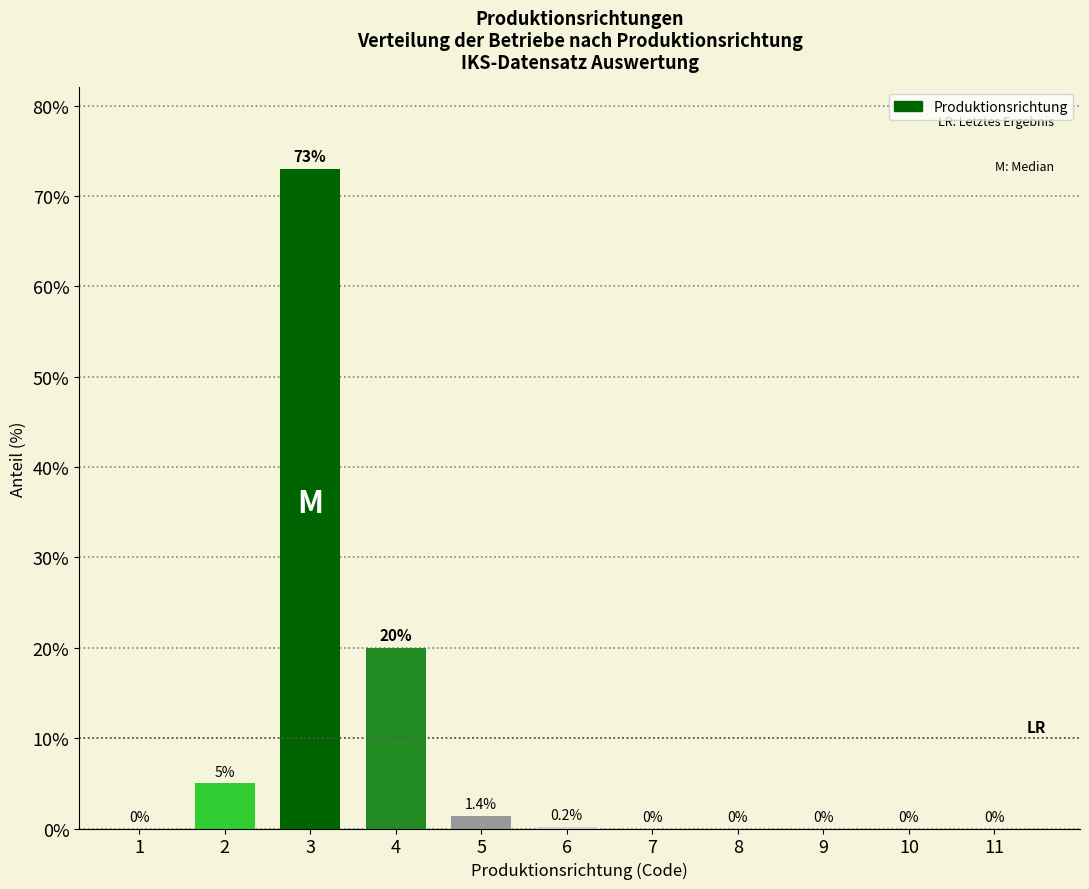

Which category has the highest value across all series?

3